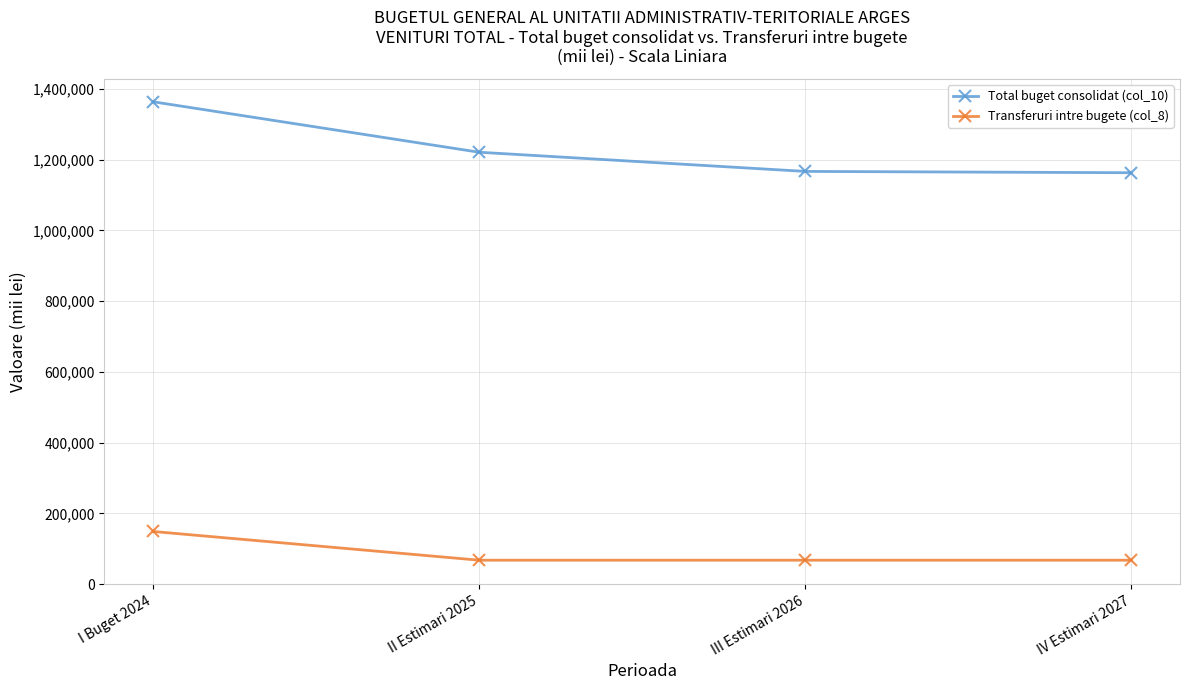

Which series changed the most between I Buget 2024 and IV Estimari 2027?

Total buget consolidat (col_10)